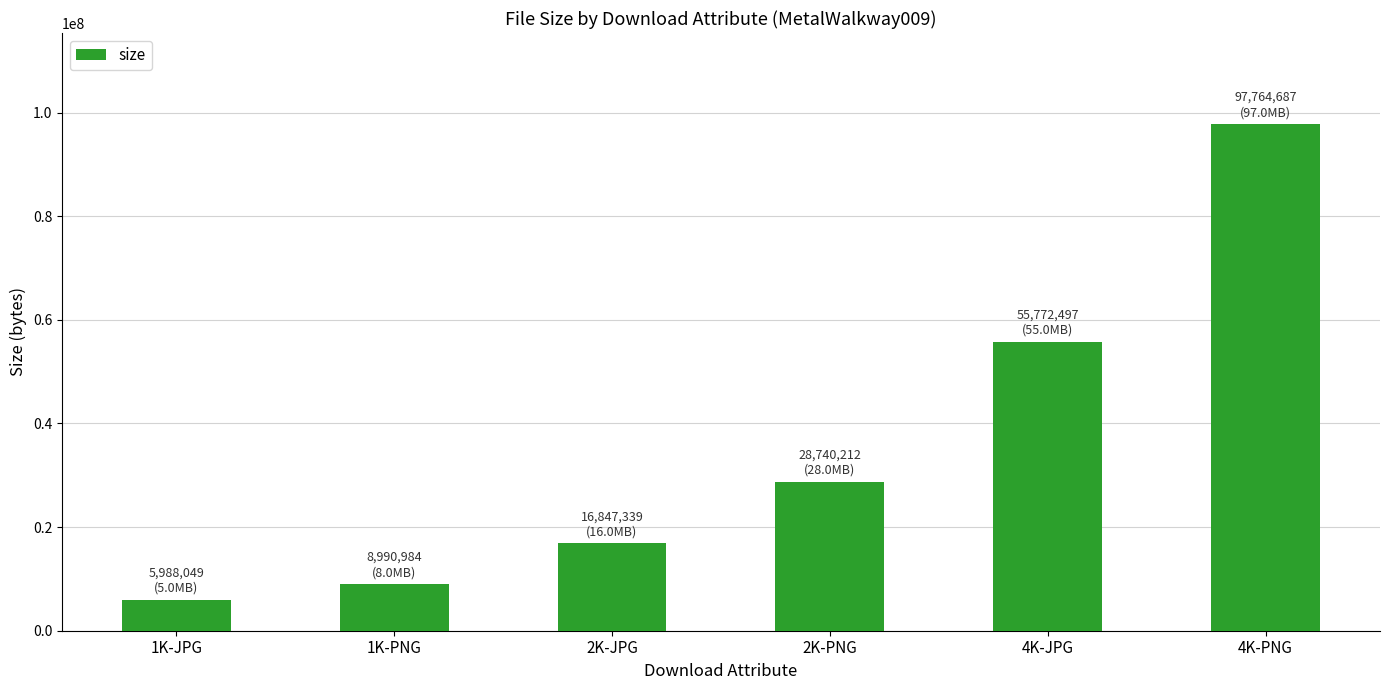

What position from the left is 1K-JPG?

1